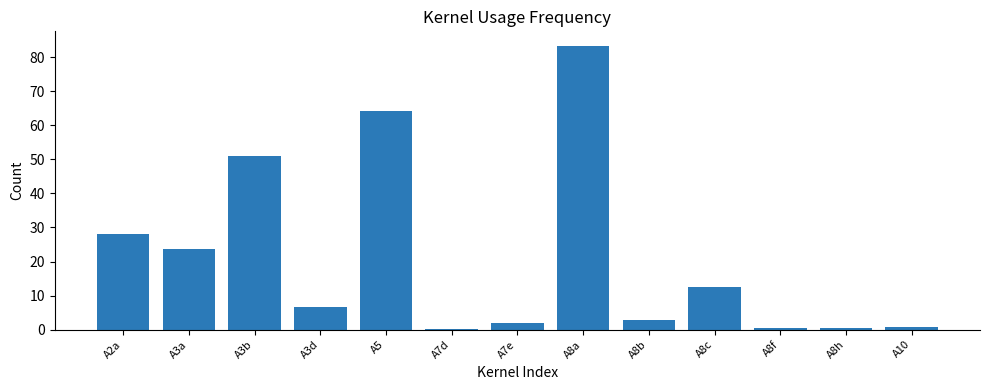

Which has a higher value, A3b or A5?

A5